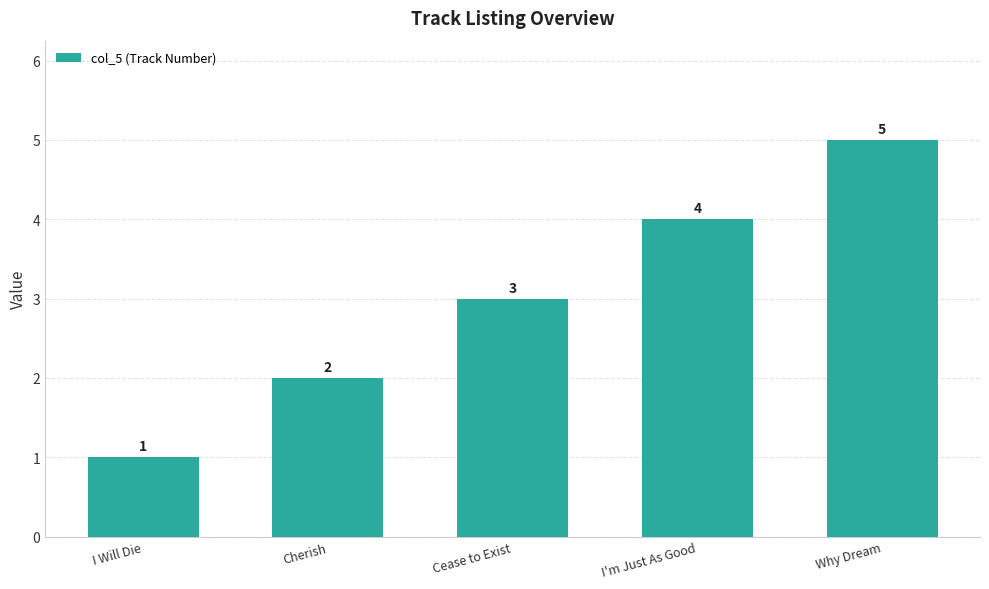

What is the difference between the maximum and minimum values?

4